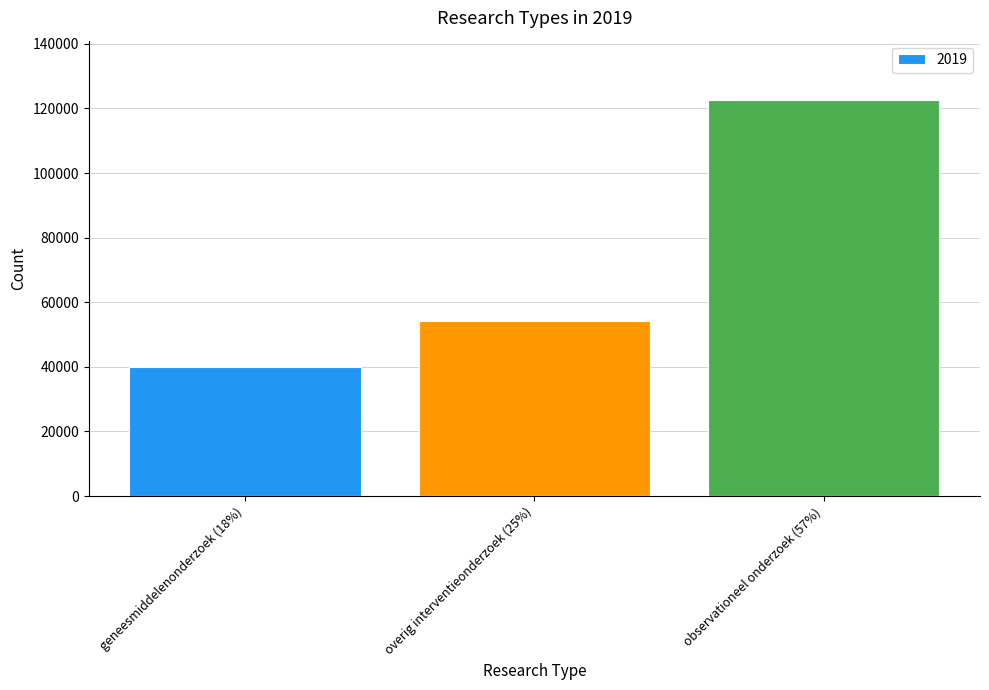

Approximately how many times larger is the value at geneesmiddelenonderzoek (18%) compared to overig interventieonderzoek (25%)?

0.7